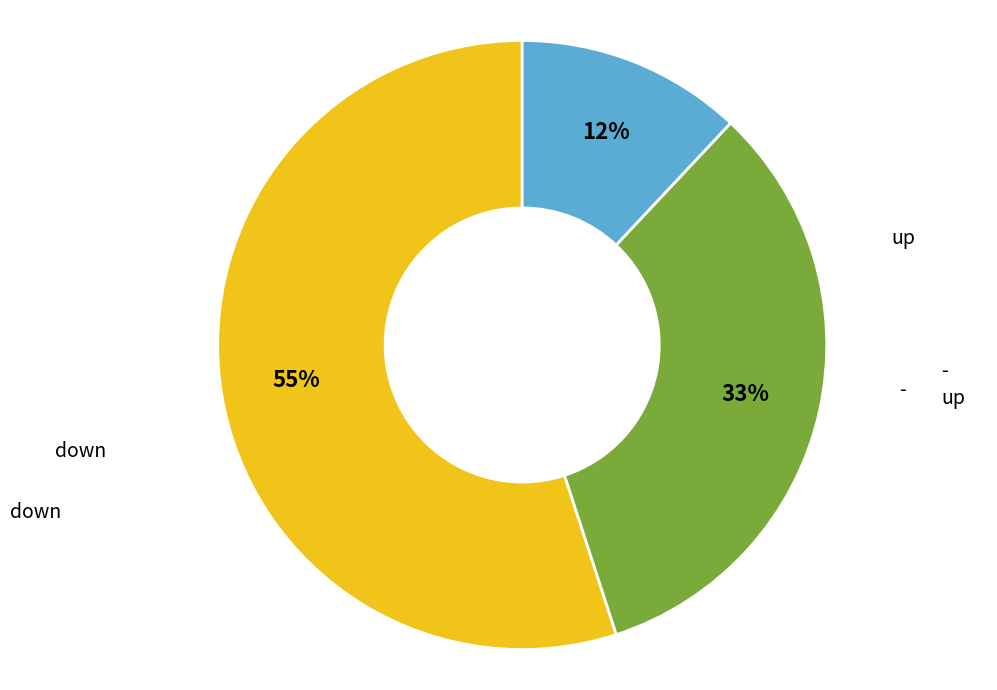

Is there any slice that represents more than half of the pie?

Yes